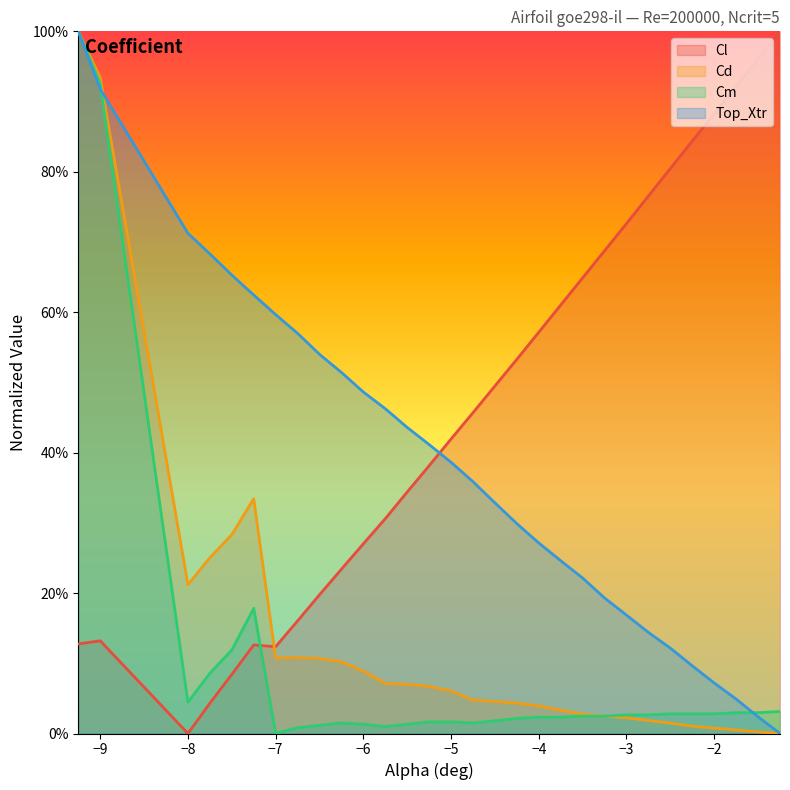

How many lines are shown in the chart?

4